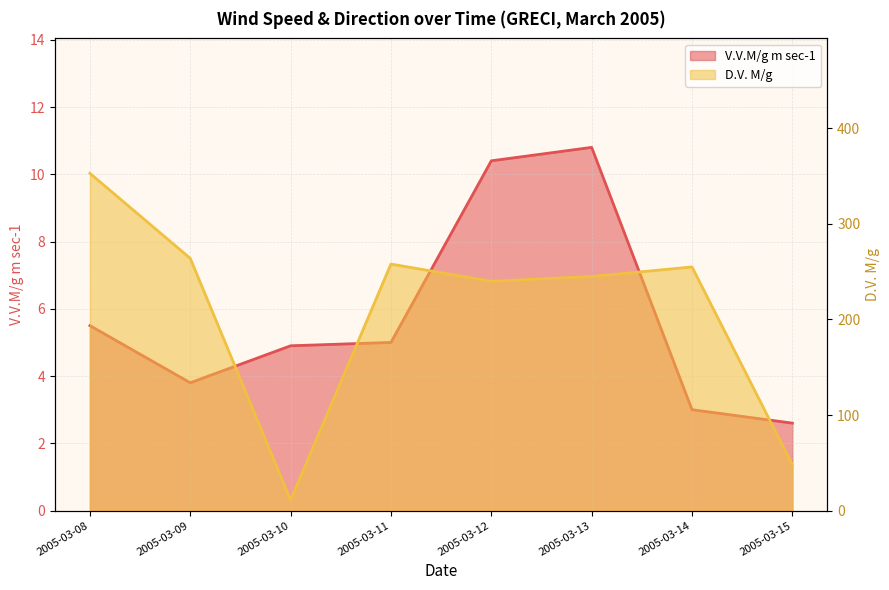

What is the total value across all series at 2005-03-14?

258.0